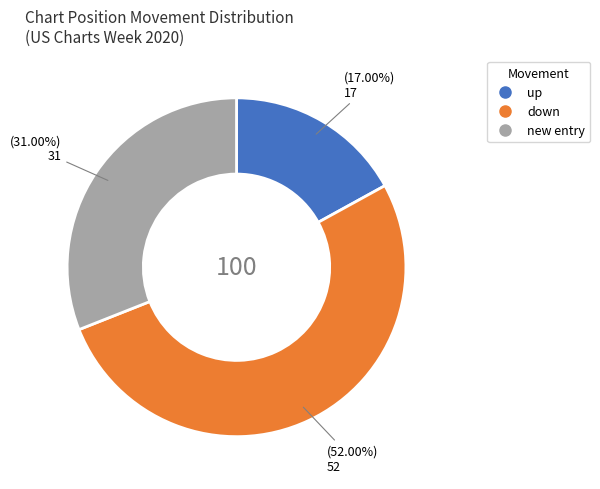

Is there any slice that represents more than half of the pie?

Yes